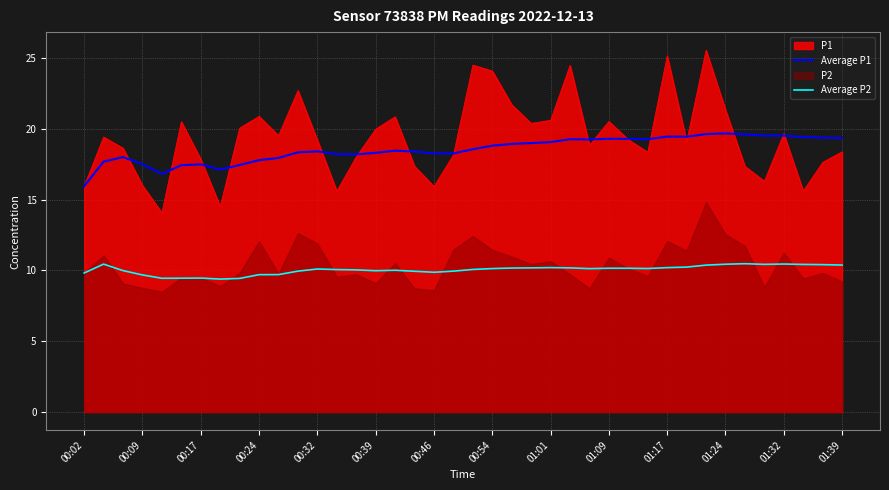

The Average P2 series shows 16.2 at 34. True or false?

False